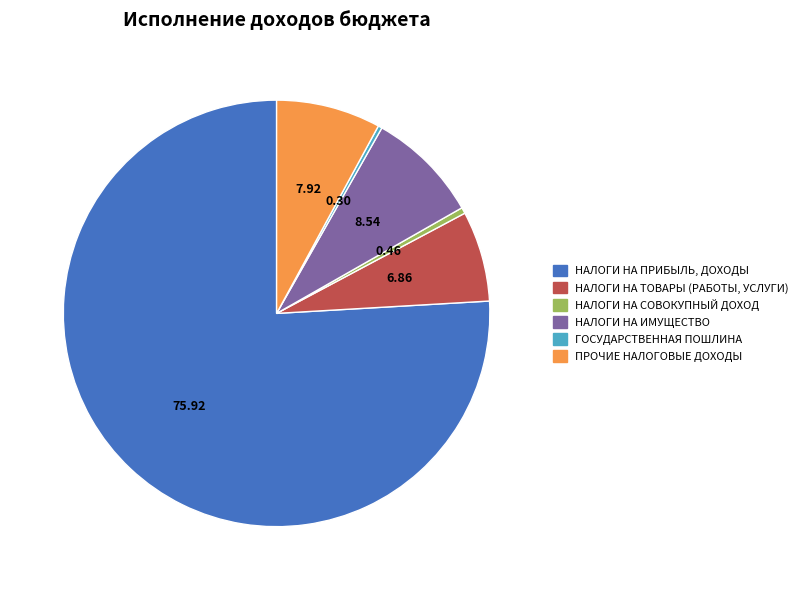

Between ПРОЧИЕ НАЛОГОВЫЕ ДОХОДЫ and НАЛОГИ НА СОВОКУПНЫЙ ДОХОД, which is larger?

ПРОЧИЕ НАЛОГОВЫЕ ДОХОДЫ